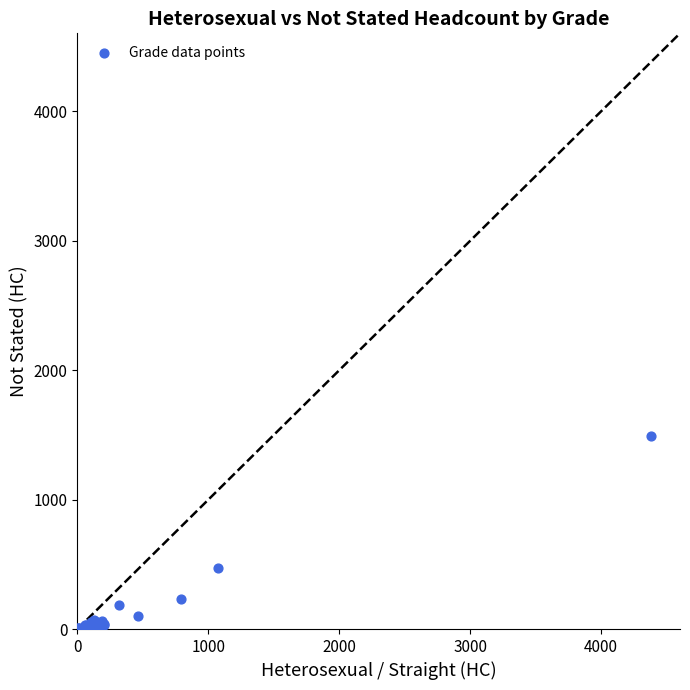

What Y value in the scatter plot is closest to 744?

471